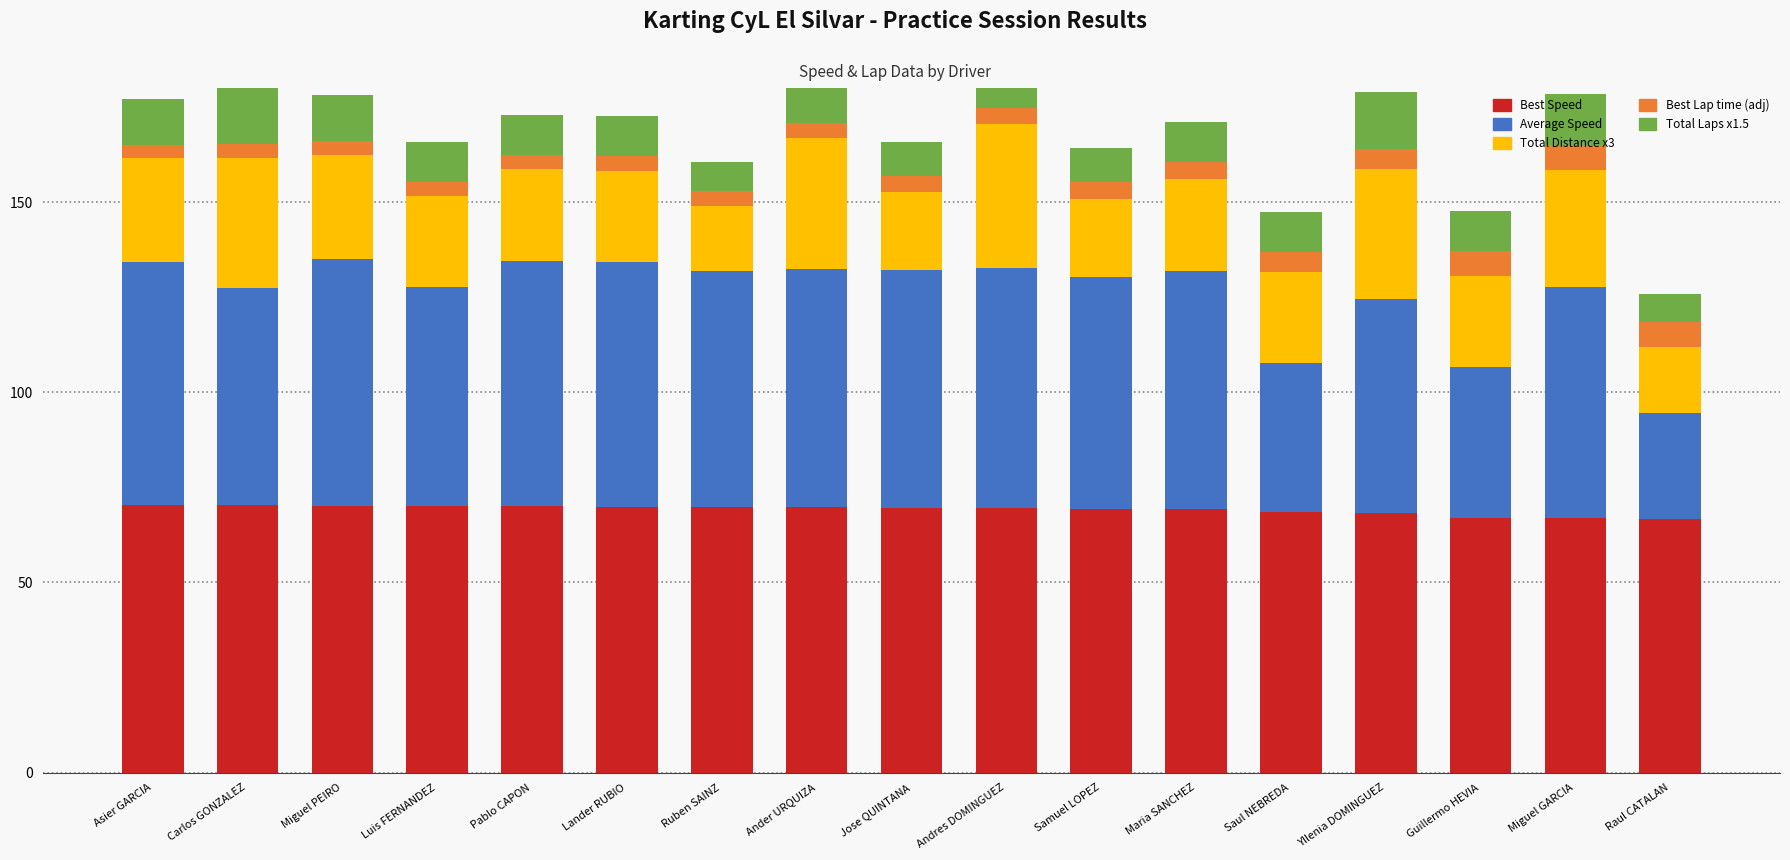

Where is Best Speed nearest to the value 68?

Yllenia DOMINGUEZ